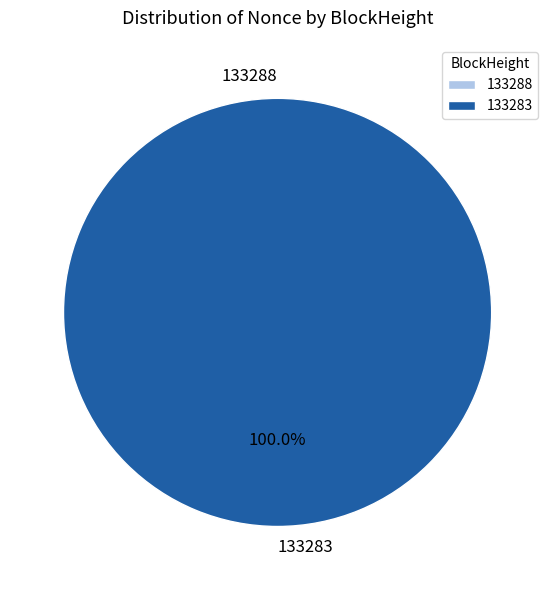

What is the smallest slice in the pie chart?

133288